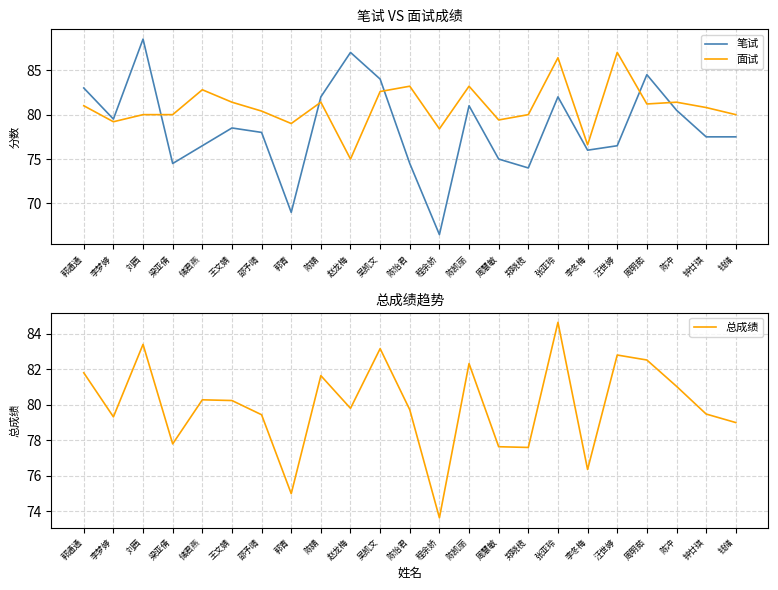

List the series in order of their overall mean, lowest first.

笔试, 总成绩, 面试